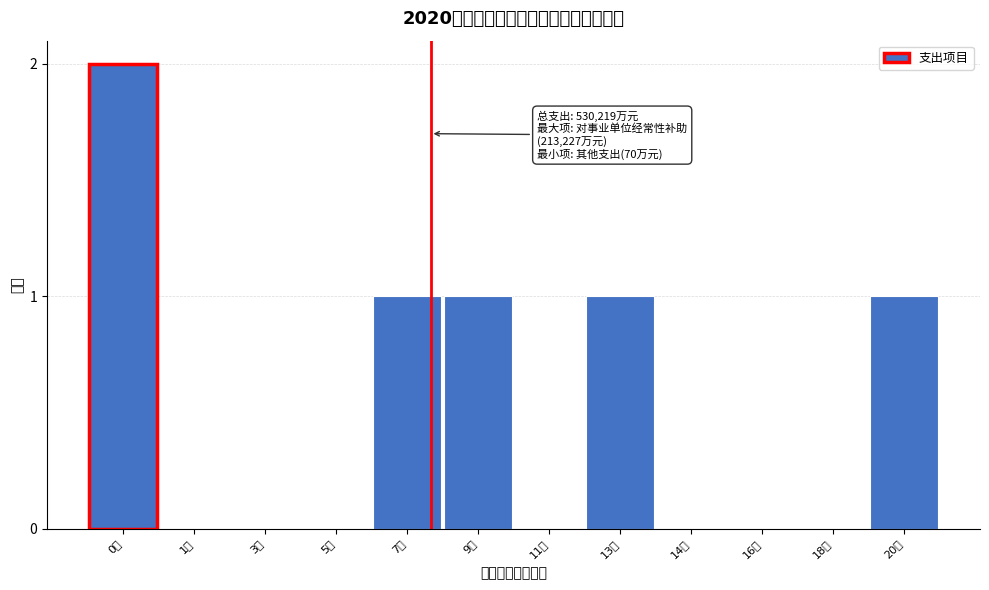

Reading left to right, transcribe all the data shown in this chart.

0万=2	1亿=0	3亿=0	5亿=0	7亿=1	9亿=1	11亿=0	13亿=1	14亿=0	16亿=0	18亿=0	20亿=1